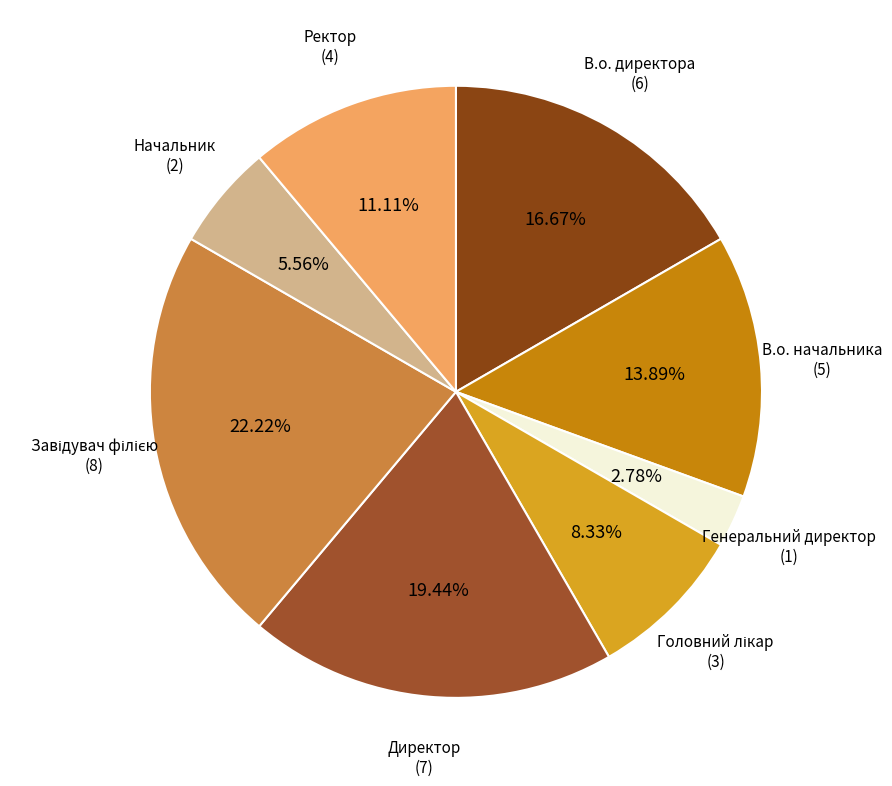

Is it true that Ректор is 20% of the pie?

False